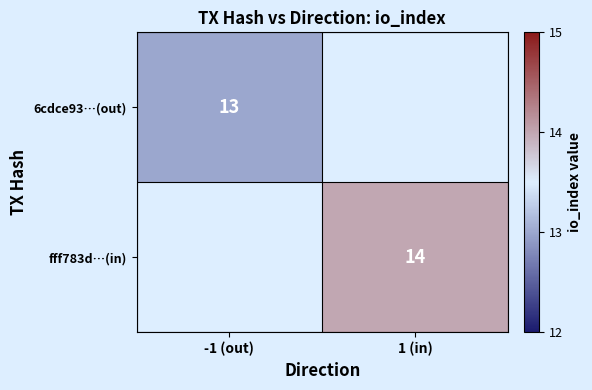

The value of 6cdce93…(out) at -1 (out) is 13. True or false?

True